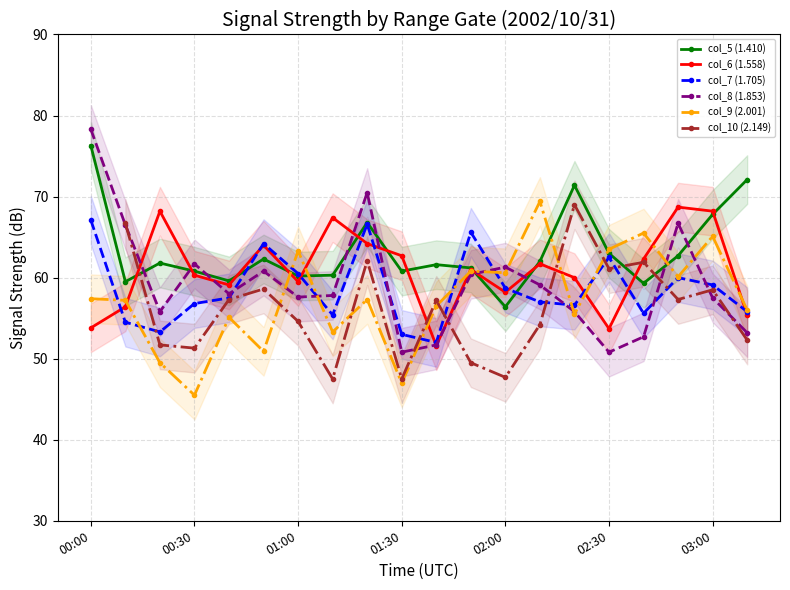

Between 8 and 19, which series saw the biggest shift?

col_8 (1.853)